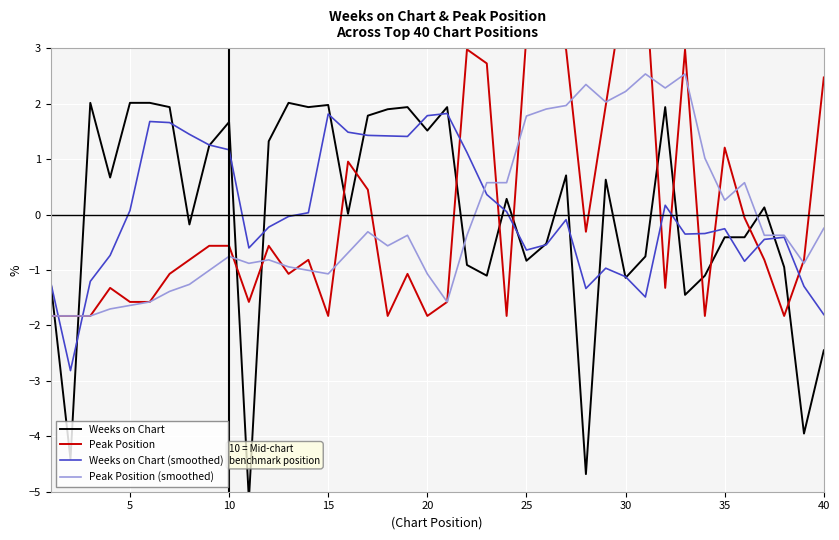

What is the highest value of the Peak Position (smoothed) series?

2.5